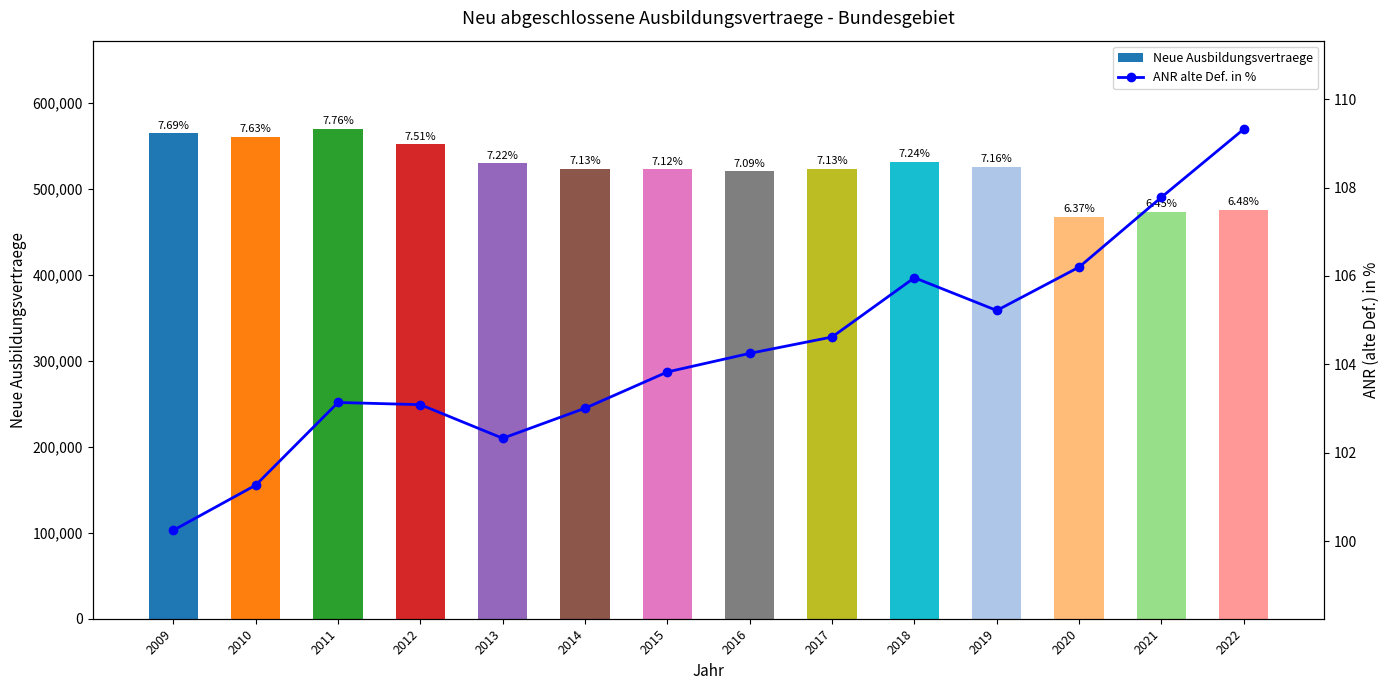

What is the difference between the highest and lowest values at 2010?

559857.7